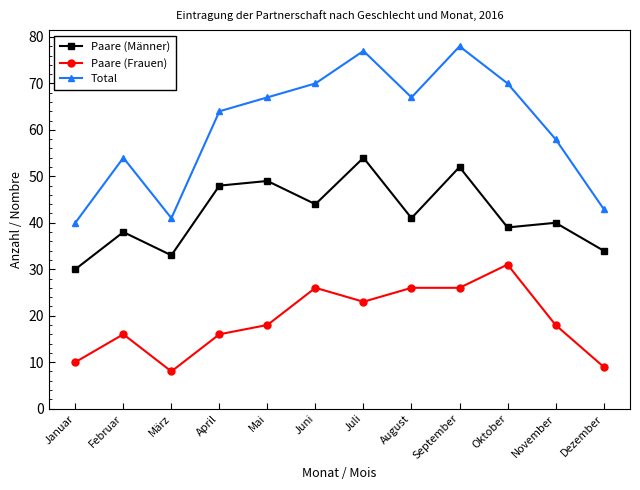

Which series has the widest spread of values?

Total